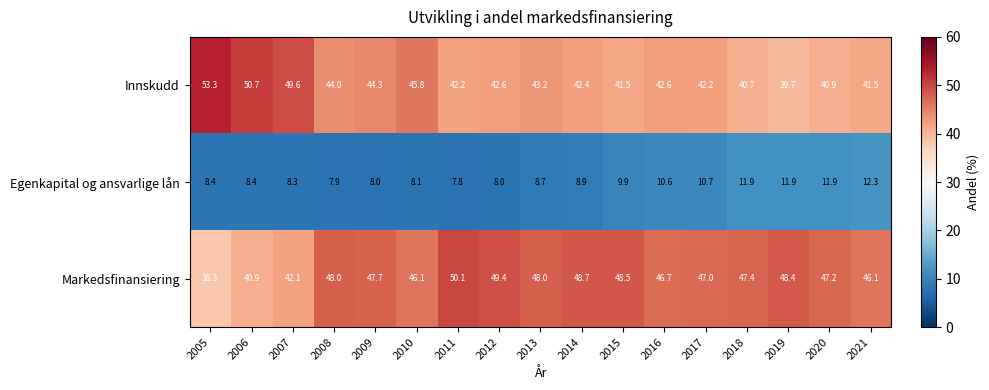

Rank the series by their maximum value, from highest to lowest.

Innskudd, Markedsfinansiering, Egenkapital og ansvarlige lån